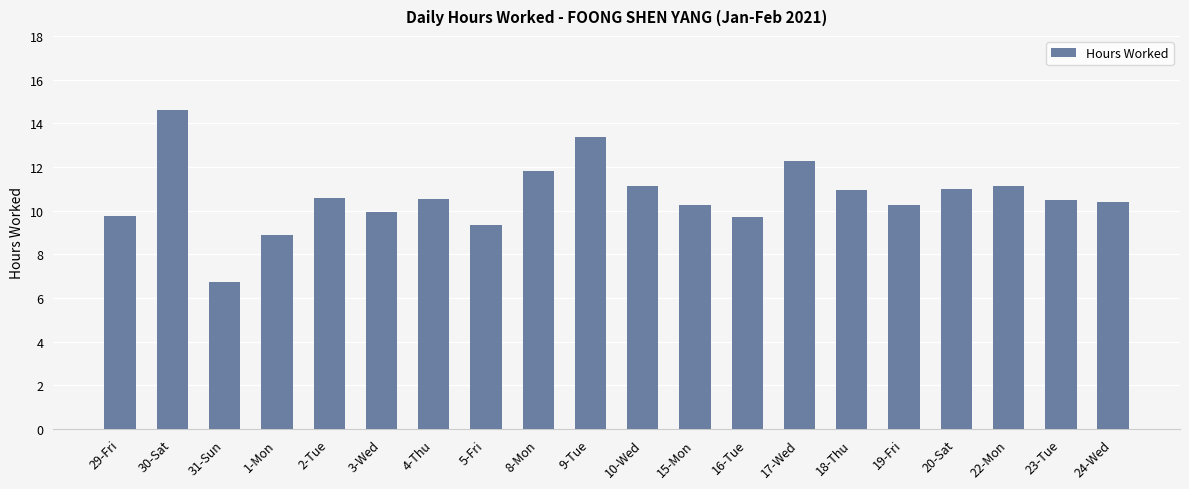

What is the change in value from 3-Wed to 10-Wed?

+1.2